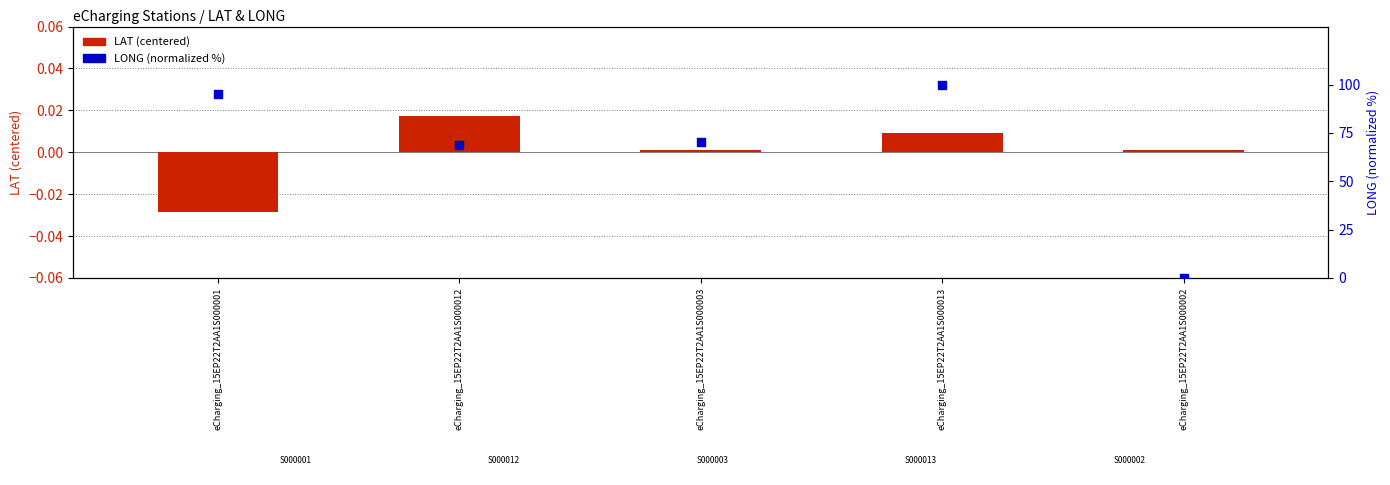

Which series contains the lowest Y value?

LAT (centered)